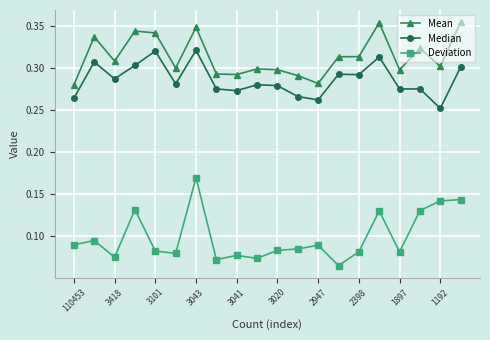

Which series has the largest range (max minus min)?

Deviation